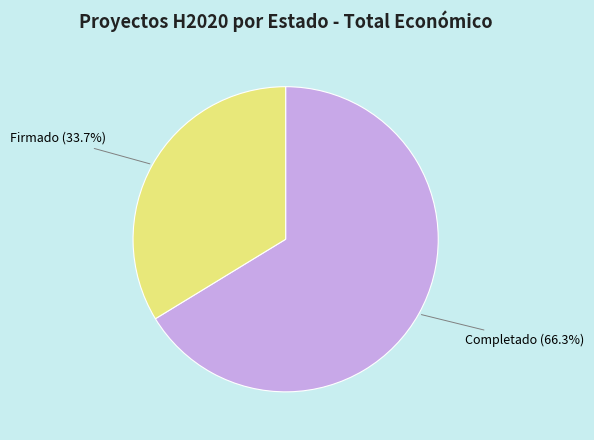

Is there a majority slice in this chart?

Yes